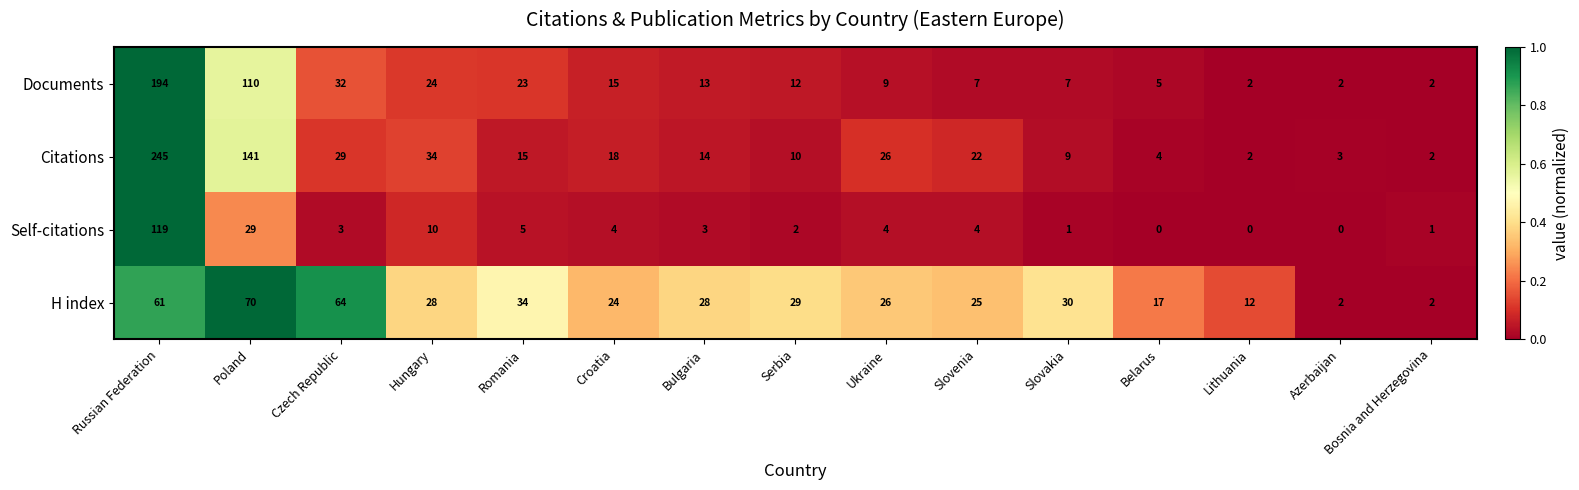

What is the difference between the maximum and minimum values in the Documents series?

192